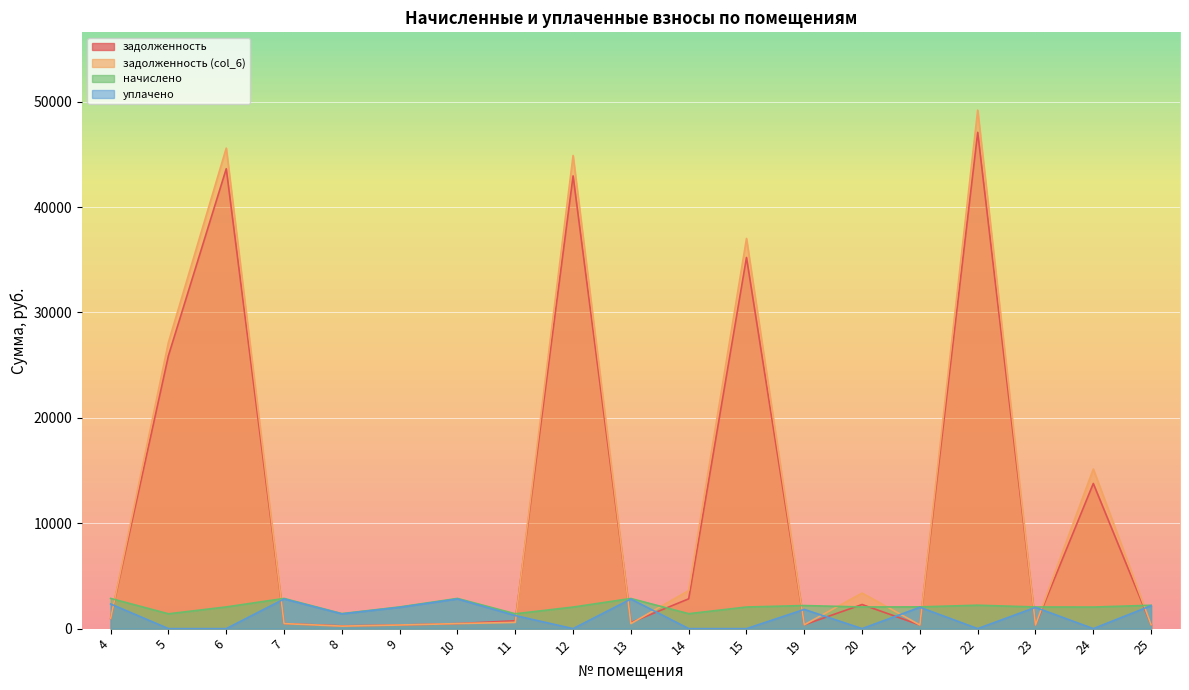

How many interior local peaks does the задолженность (col_6) series have?

6